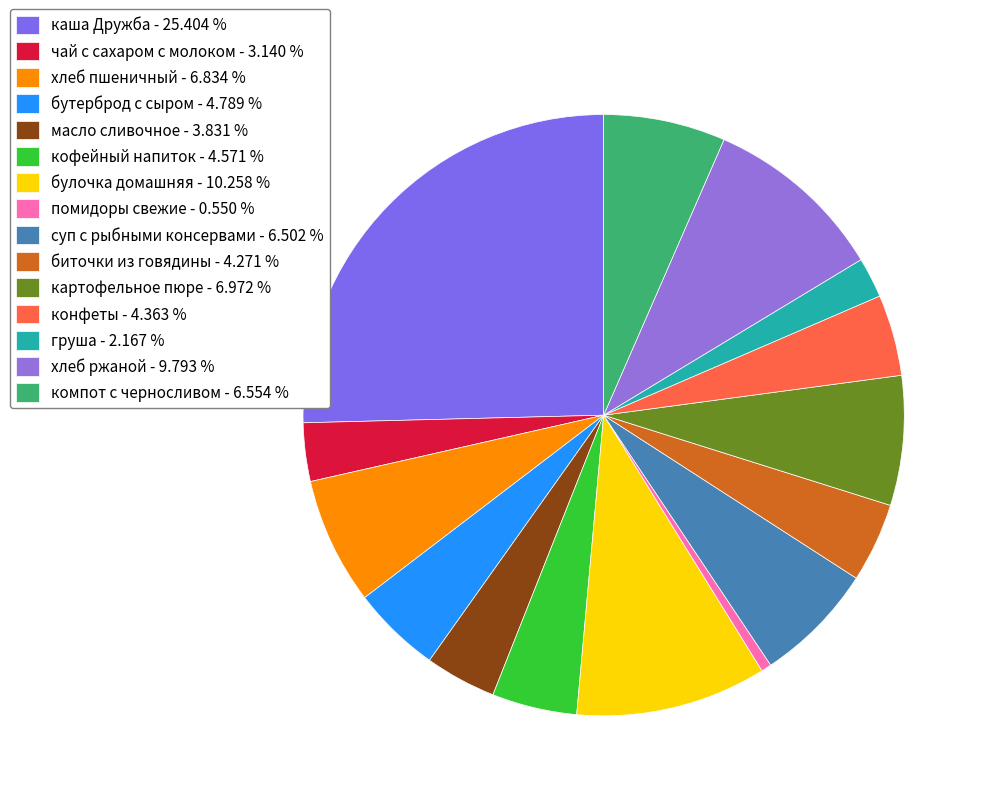

What is the ratio of the value at картофельное пюре to the value at конфеты?

1.6